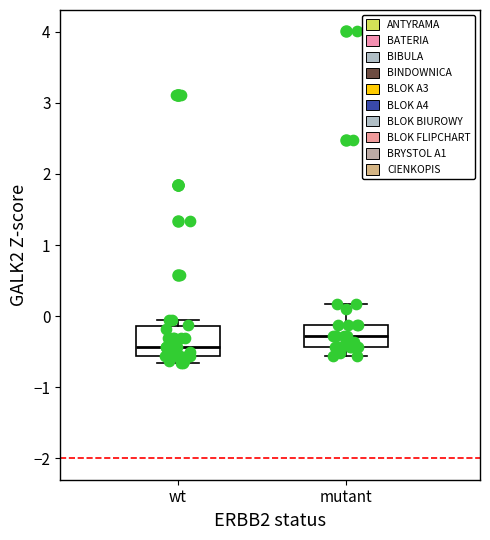

Which box's median line is the highest?

mutant